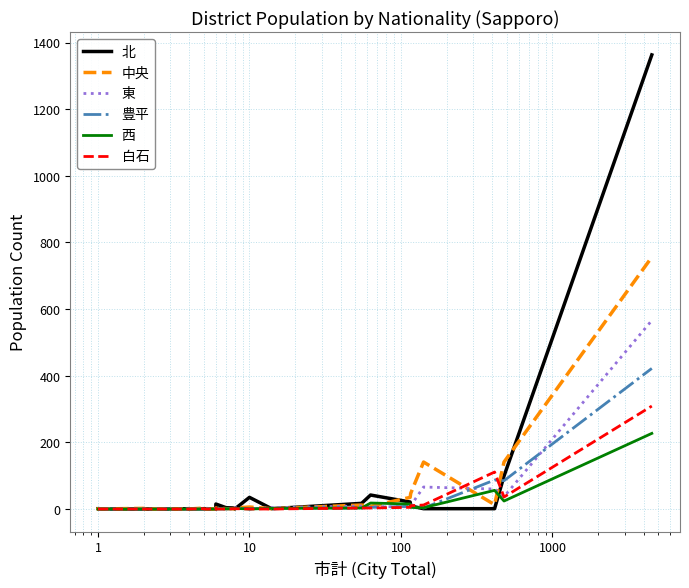

How many data points in 中央 are less than 1?

9